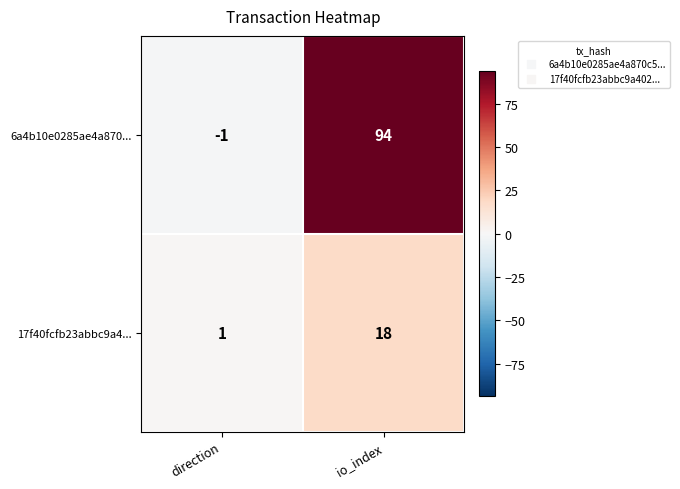

Reading left to right, extract all data points from this chart.

6a4b10e0285ae4a870...: direction=-1	io_index=94
17f40fcfb23abbc9a4...: direction=1	io_index=18